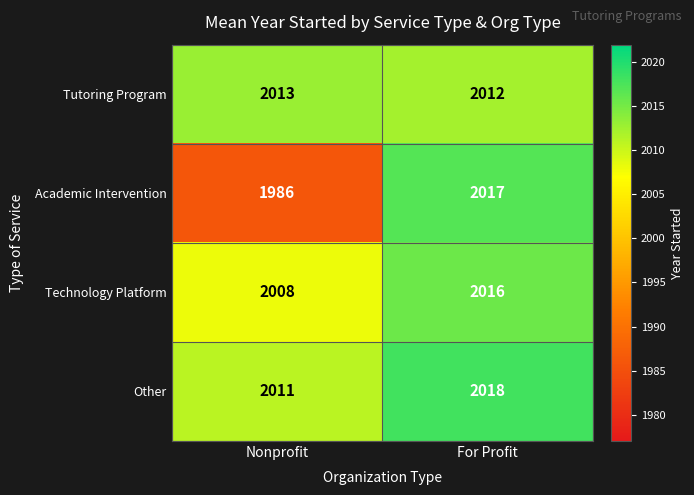

The Academic Intervention series shows 1986 at Nonprofit. True or false?

True